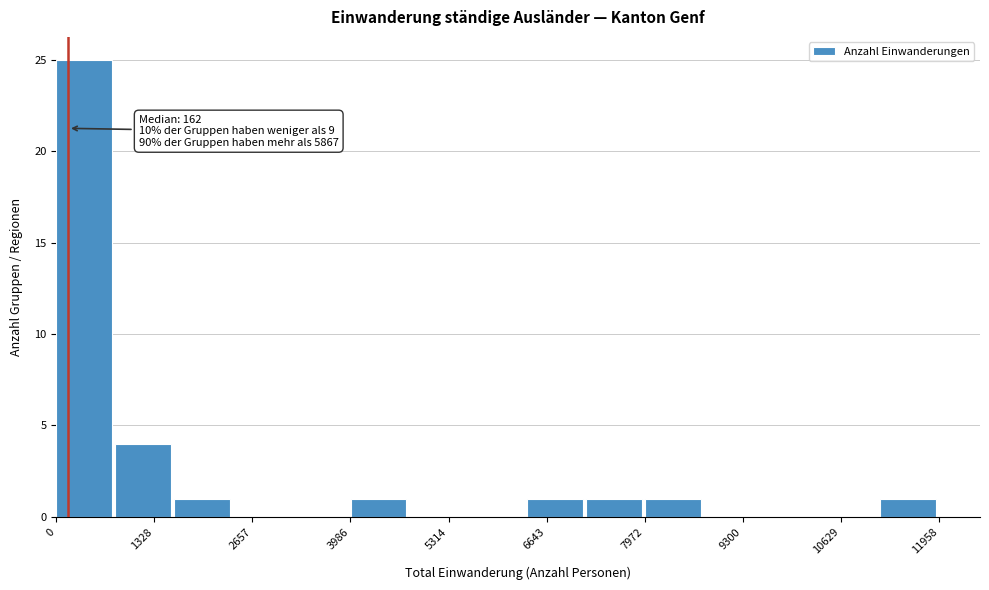

Around what value on the x-axis is the tallest bar? Give the approximate position of its centre, as read against the axis.

400